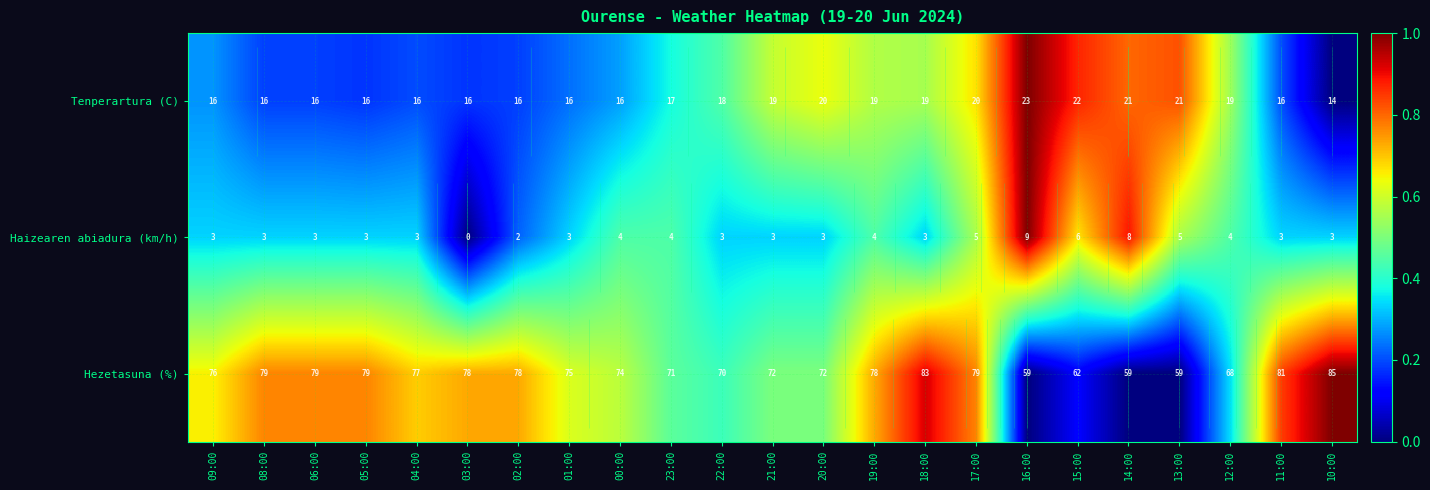

At how many categories does at least one series exceed 0?

23